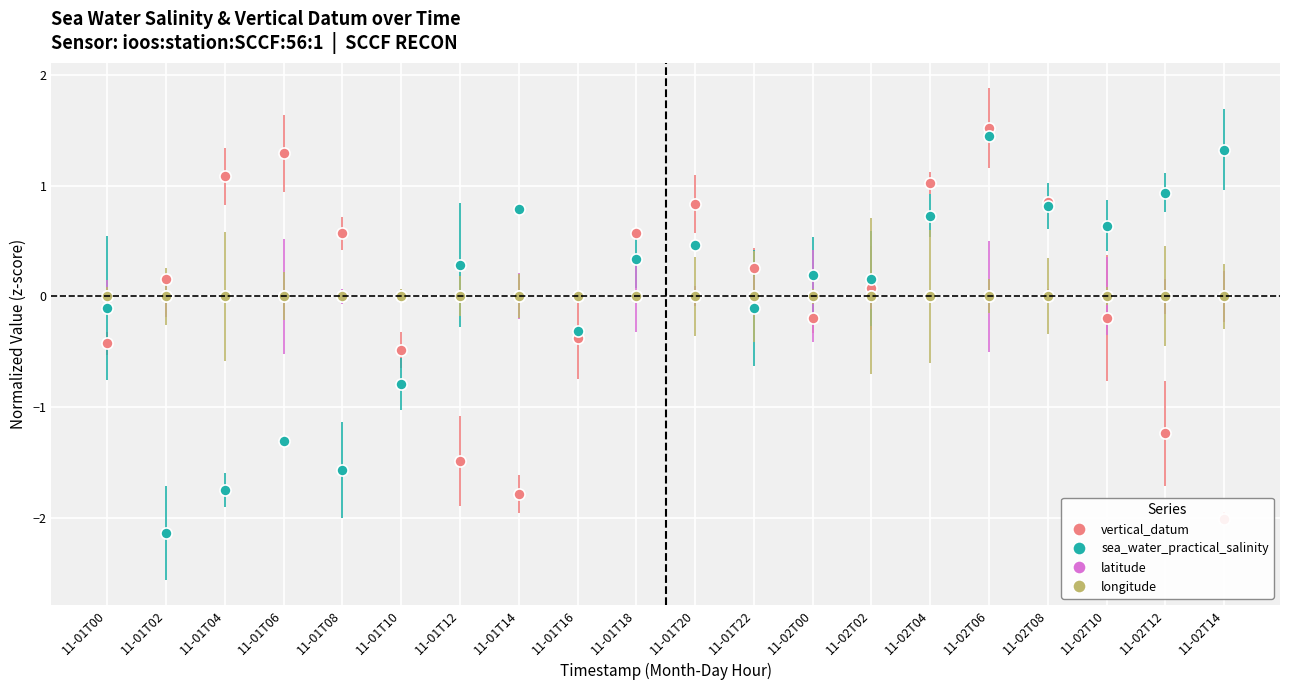

What is the value of the sea_water_practical_salinity point at the 8th from the left?

0.8